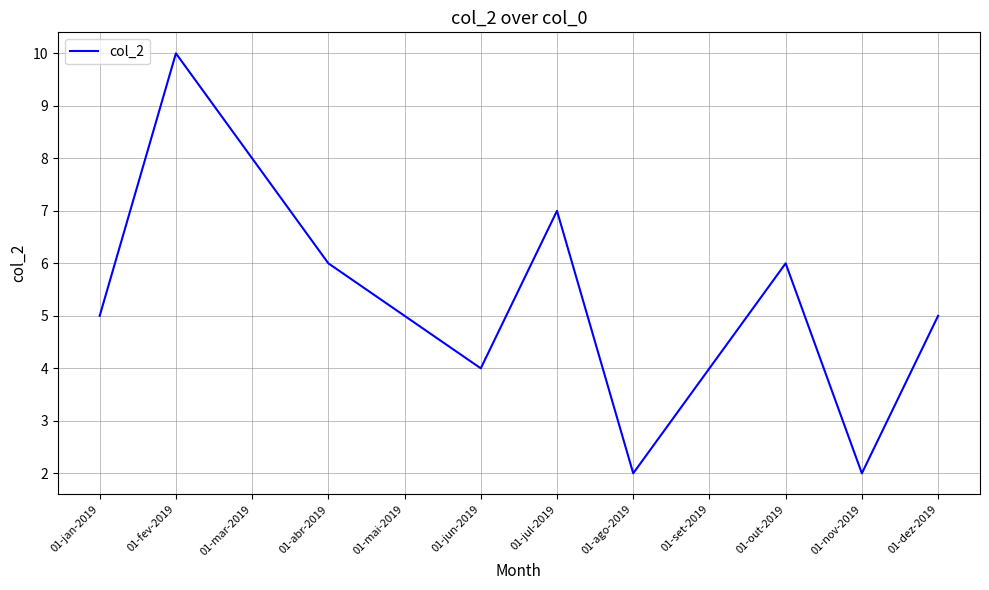

Reading left to right, extract all data points from this chart.

01-jan-2019=5	01-fev-2019=10	01-mar-2019=8	01-abr-2019=6	01-mai-2019=5	01-jun-2019=4	01-jul-2019=7	01-ago-2019=2	01-set-2019=4	01-out-2019=6	01-nov-2019=2	01-dez-2019=5